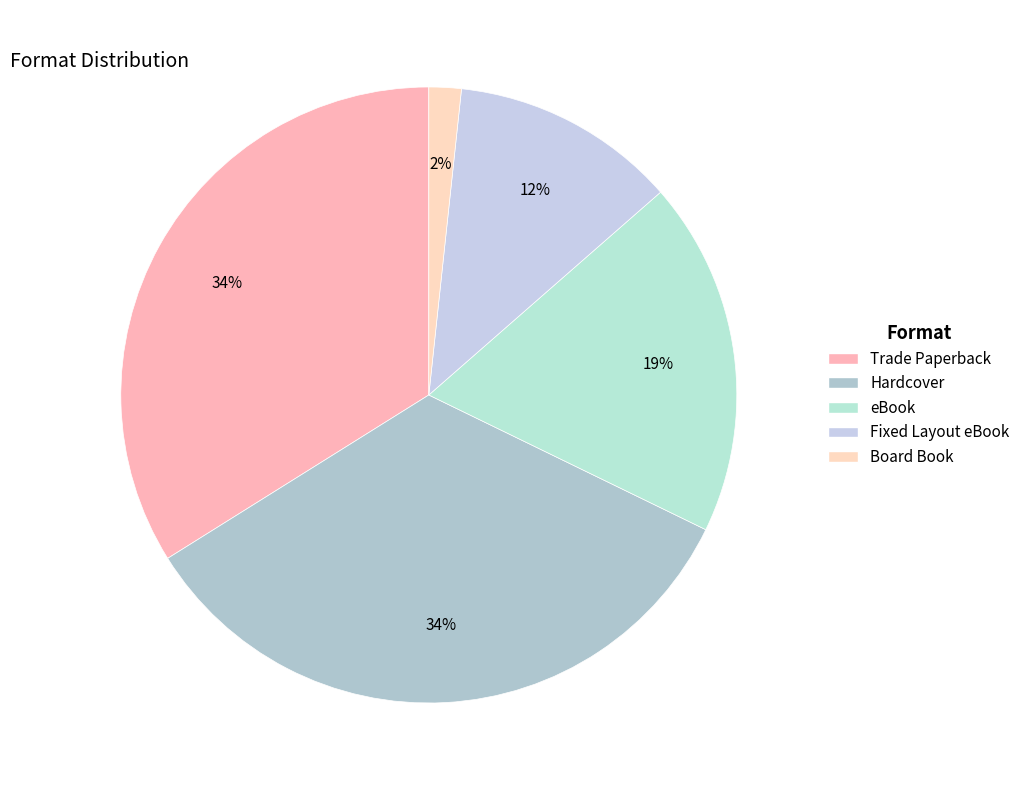

Is there any slice that represents more than half of the pie?

No